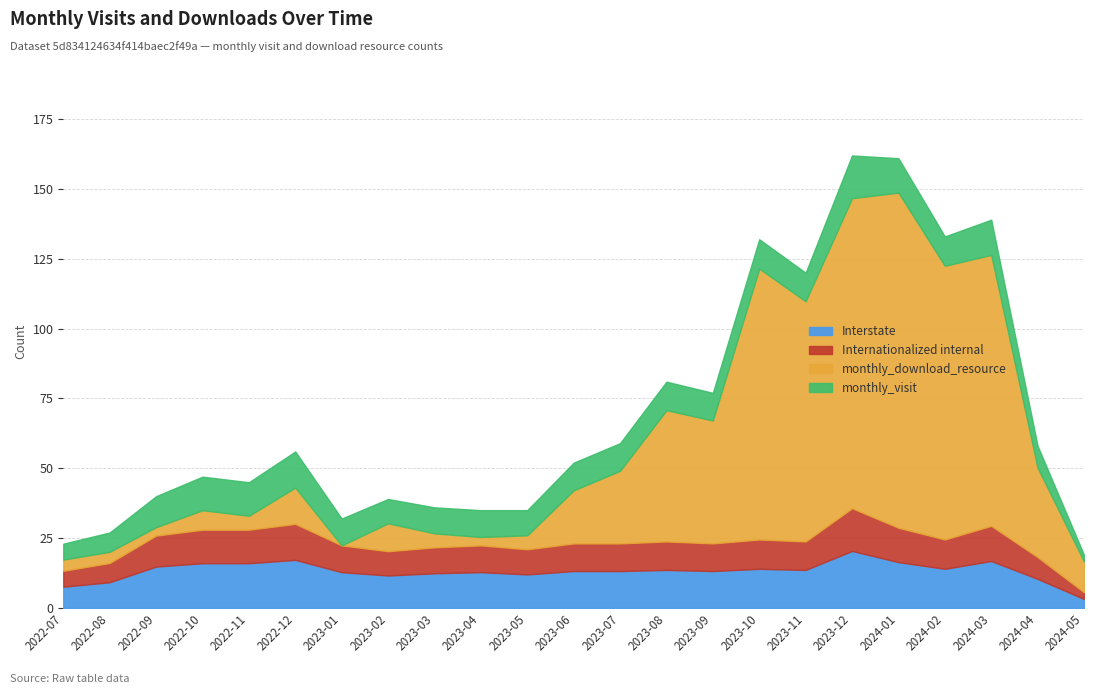

What is the total value across all series at 2023-11?

120